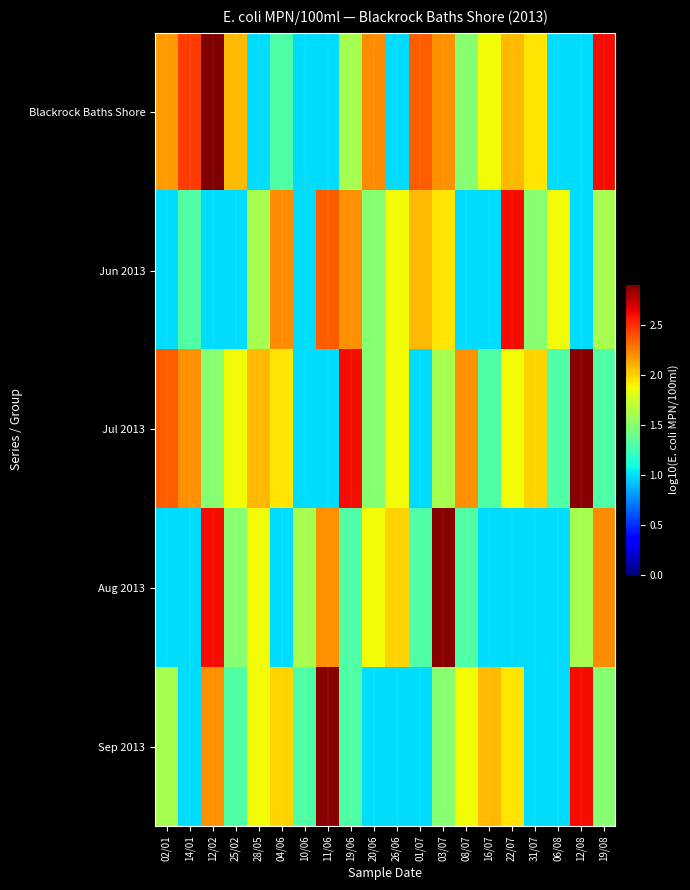

Reading right to left, list all the values displayed in this chart.

Blackrock Baths Shore: 19/08=2.6	12/08=1.0	06/08=1.0	31/07=1.9	22/07=2.1	16/07=1.9	08/07=1.5	03/07=2.2	01/07=2.4	26/06=1.0	20/06=2.2	19/06=1.6	11/06=1.0	10/06=1.0	04/06=1.3	28/05=1.0	25/02=2.1	12/02=2.9	14/01=2.5	02/01=2.2
Jun 2013: 19/08=1.6	12/08=1.0	06/08=1.9	31/07=1.5	22/07=2.6	16/07=1.0	08/07=1.0	03/07=1.9	01/07=2.1	26/06=1.9	20/06=1.5	19/06=2.2	11/06=2.4	10/06=1.0	04/06=2.2	28/05=1.6	25/02=1.0	12/02=1.0	14/01=1.3	02/01=1.0
Jul 2013: 19/08=1.3	12/08=2.9	06/08=1.3	31/07=2.0	22/07=1.9	16/07=1.3	08/07=2.2	03/07=1.6	01/07=1.0	26/06=1.9	20/06=1.5	19/06=2.6	11/06=1.0	10/06=1.0	04/06=1.9	28/05=2.1	25/02=1.9	12/02=1.5	14/01=2.2	02/01=2.4
Aug 2013: 19/08=2.2	12/08=1.6	06/08=1.0	31/07=1.0	22/07=1.0	16/07=1.0	08/07=1.3	03/07=2.9	01/07=1.3	26/06=2.0	20/06=1.9	19/06=1.3	11/06=2.2	10/06=1.6	04/06=1.0	28/05=1.9	25/02=1.5	12/02=2.6	14/01=1.0	02/01=1.0
Sep 2013: 19/08=1.5	12/08=2.6	06/08=1.0	31/07=1.0	22/07=1.9	16/07=2.1	08/07=1.9	03/07=1.5	01/07=1.0	26/06=1.0	20/06=1.0	19/06=1.3	11/06=2.9	10/06=1.3	04/06=2.0	28/05=1.9	25/02=1.3	12/02=2.2	14/01=1.0	02/01=1.6